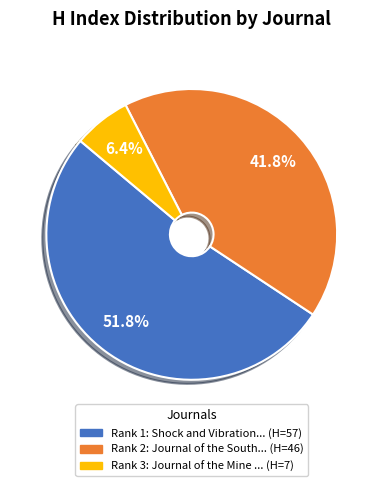

To the nearest percent, what is the average slice percentage?

33%